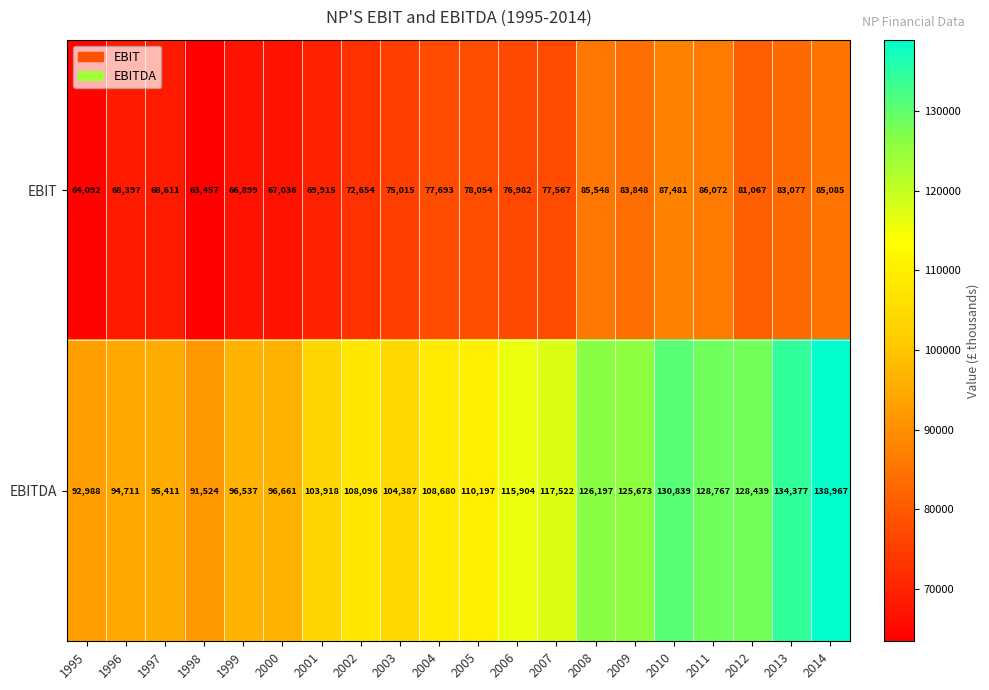

At which category does the chart reach its minimum across all series?

1998